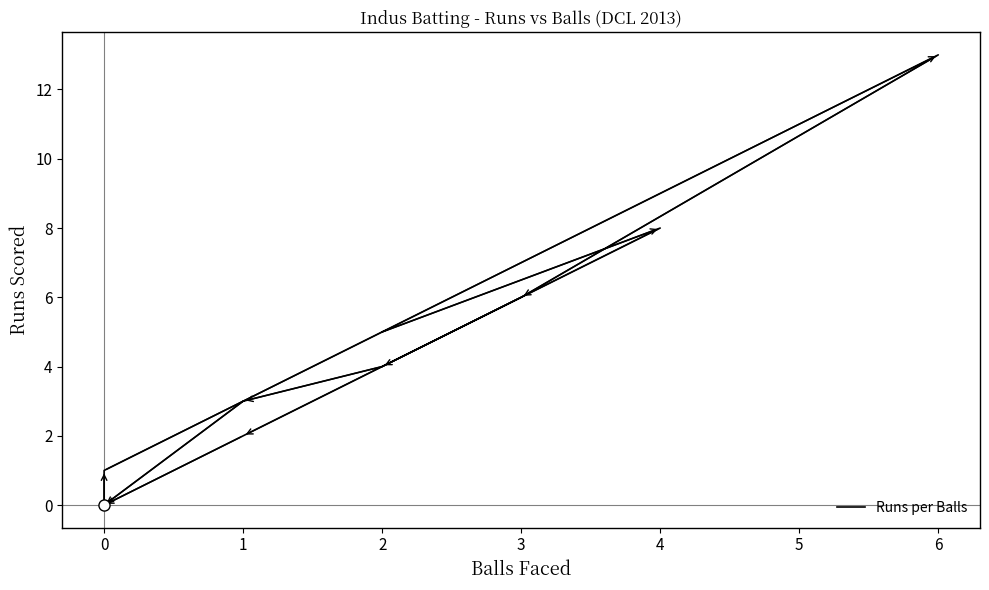

Is it true that the value at 0 is 2?

False